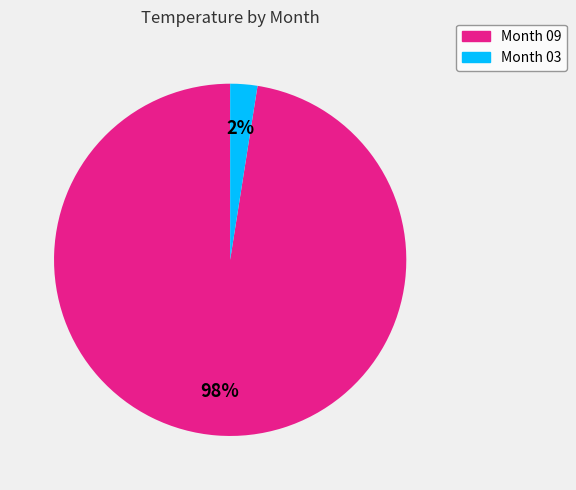

True or false: Month 09 accounts for 84% of the total.

False